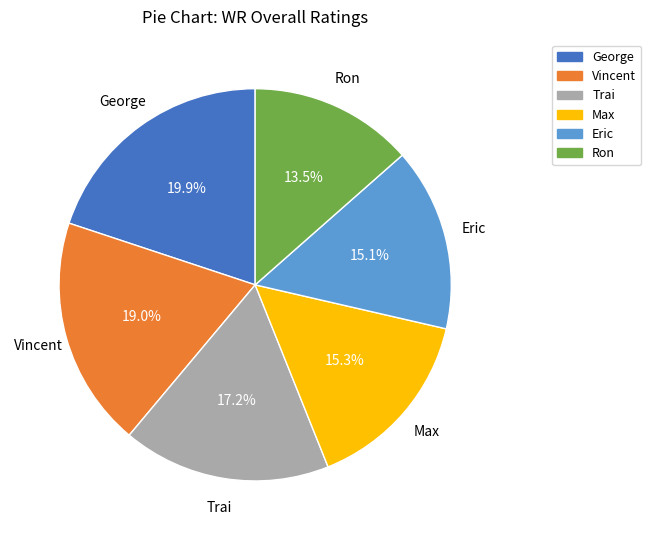

What percentage do Vincent and Ron together represent?

32.5%